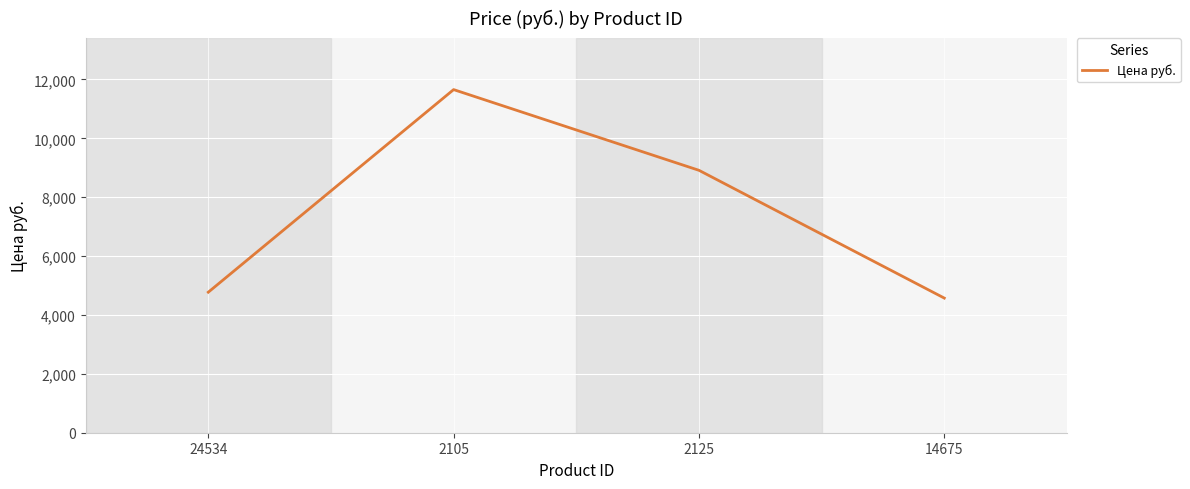

Which label corresponds to the smallest value in the chart?

14675